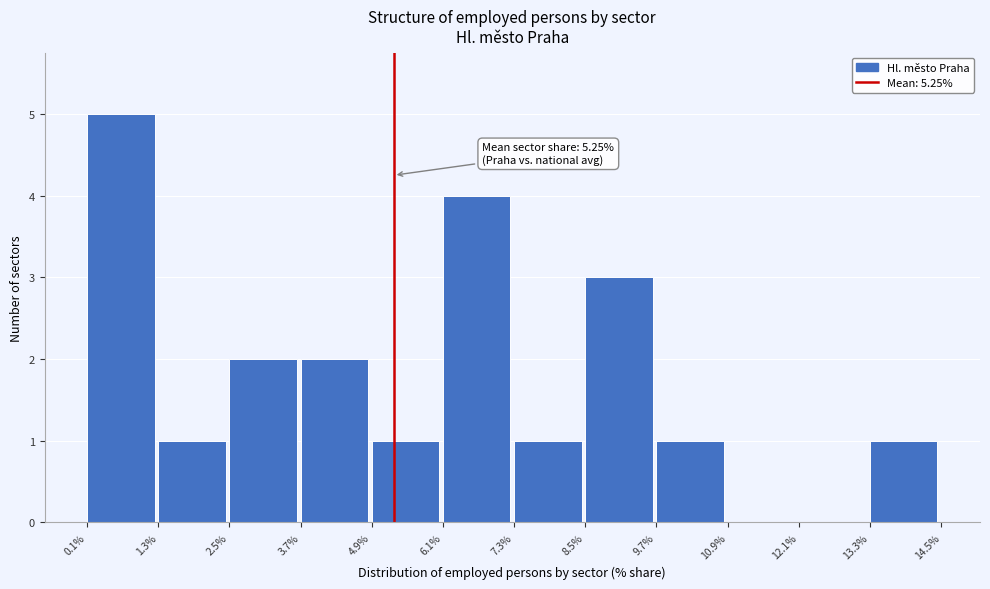

Over which range of the x-axis is the bar tallest?

0.1% to 1.3%